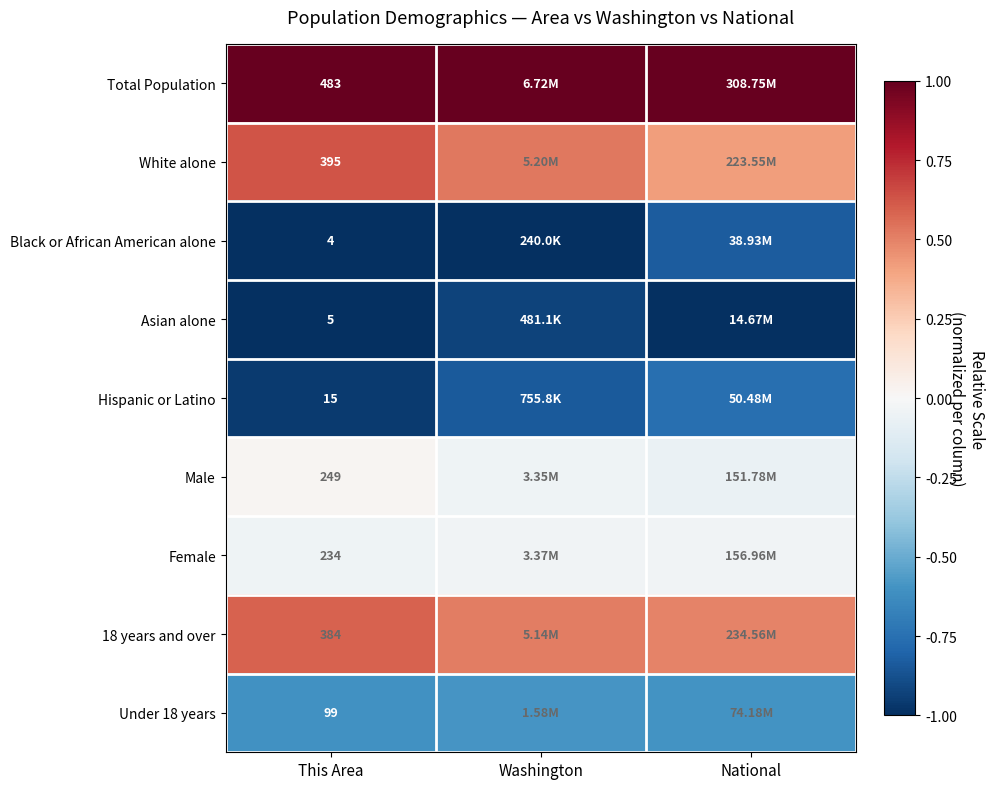

How many values in the Male series exceed 0?

1